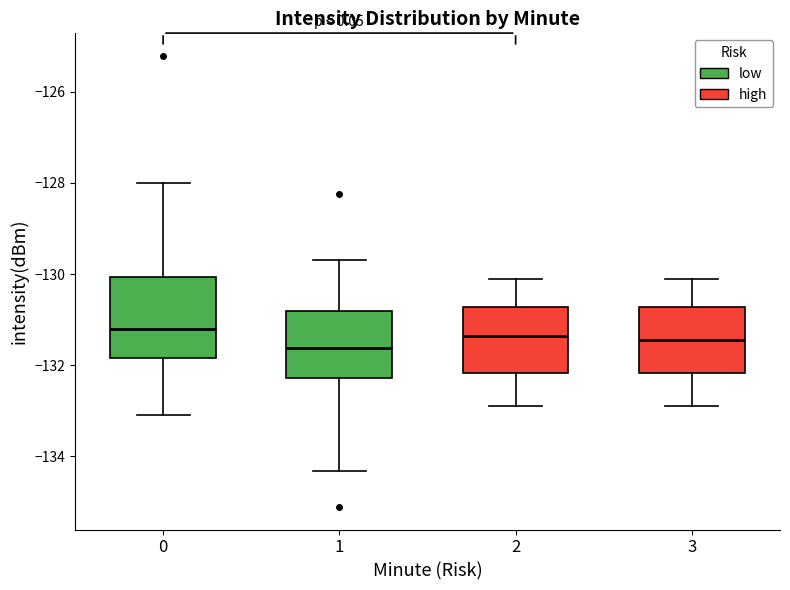

Reading left to right, transcribe this box plot: for each box, give where its median line is, the range the box spans, and where its two whiskers end, as read against the y-axis. The values are not printed on the chart, so give them approximately, as read against the axis.

0: median -131.2, box -131.8 to -130.0, whiskers -133.2 to -128.0
1: median -131.6, box -132.2 to -130.8, whiskers -134.4 to -129.6
2: median -131.4, box -132.2 to -130.8, whiskers -132.8 to -130.0
3: median -131.4, box -132.2 to -130.8, whiskers -132.8 to -130.0